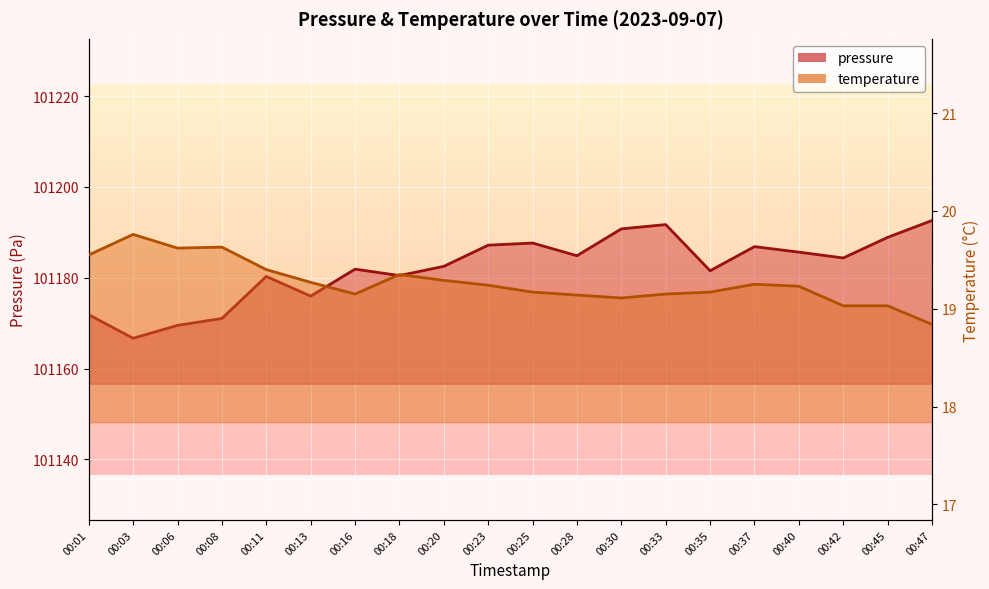

What is the value of the temperature point at the 15th from the left?

19.2